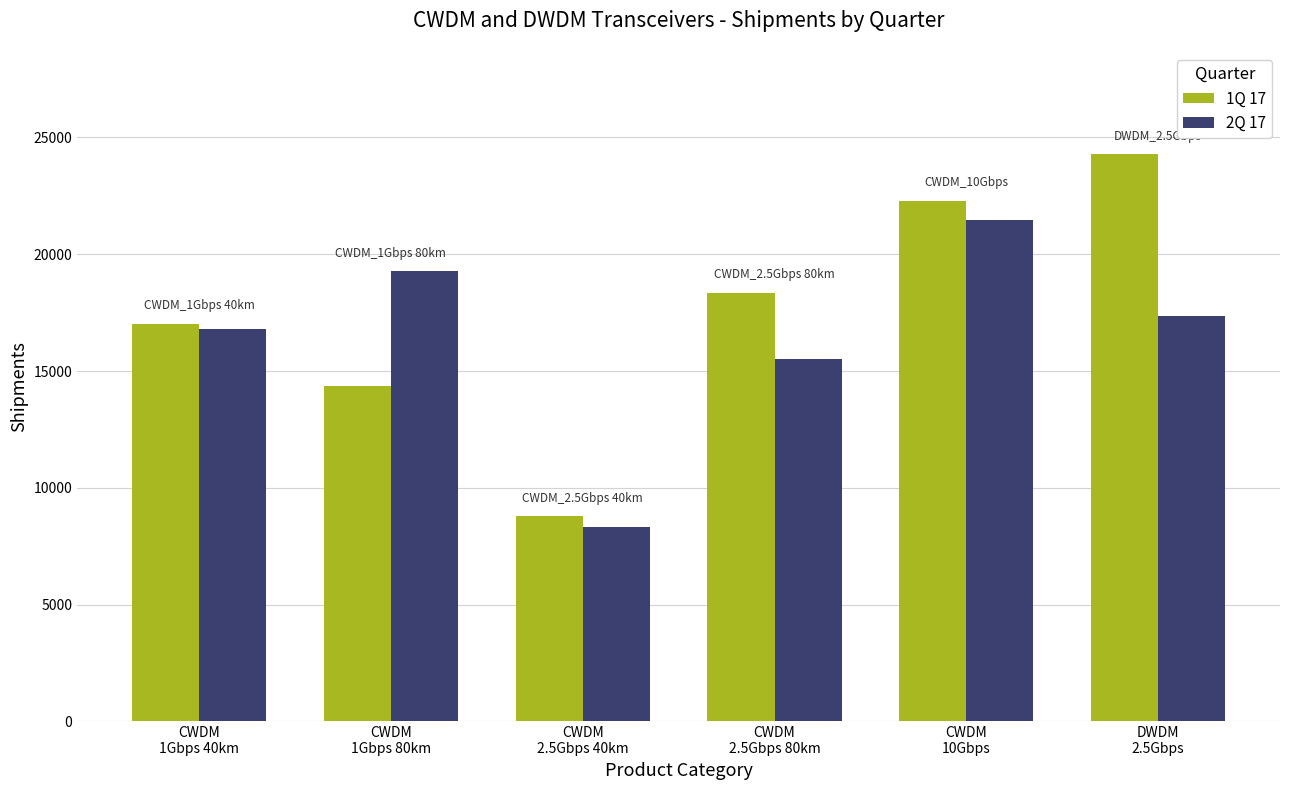

True or false: 2Q 17 has a value of 19287 at CWDM
1Gbps 80km.

True